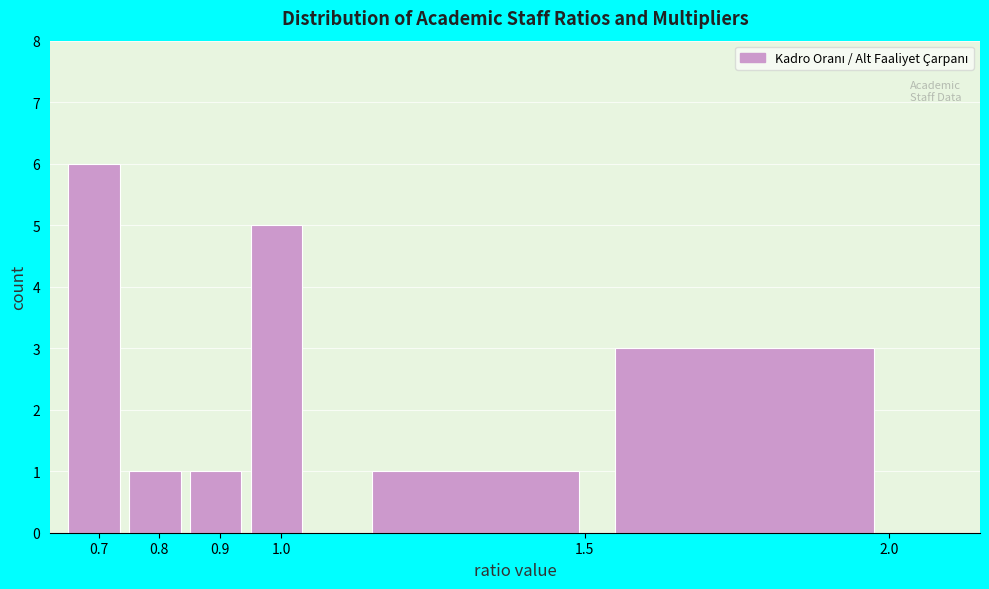

What is the height of the bar covering 0.75 to 0.85 on the x-axis? The values are not printed on the chart, so give them approximately, as read against the axis.

1